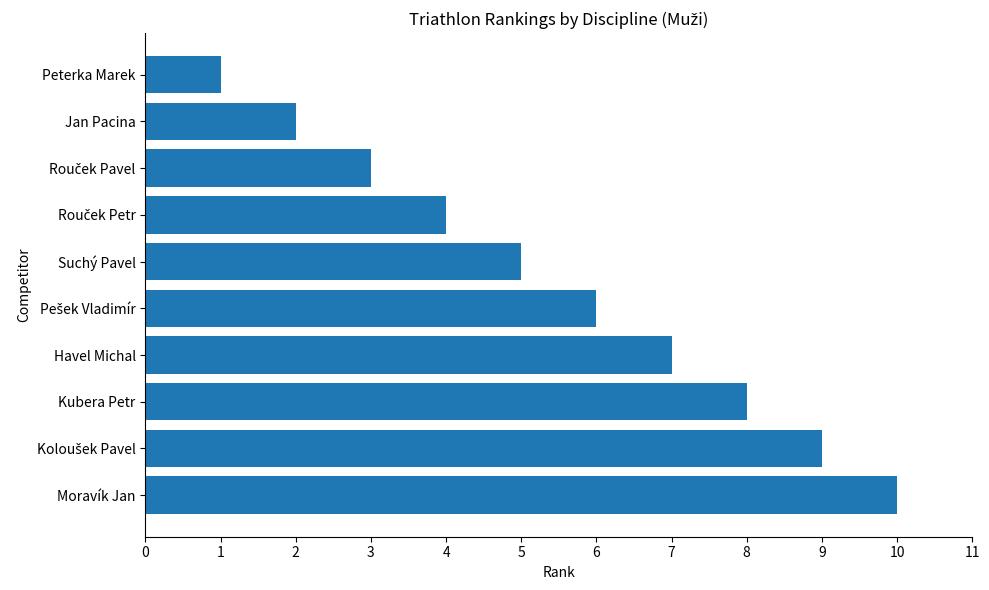

What is the ratio of the value at Suchý Pavel to the value at Moravík Jan?

0.5